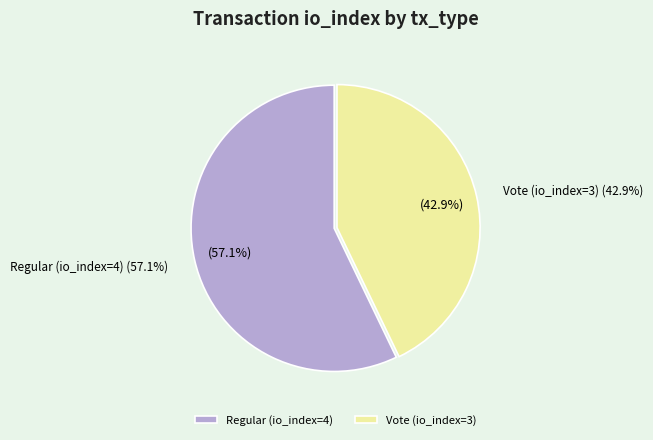

Combined, what portion of the pie is Vote (io_index=3) and Regular (io_index=4)?

100.0%